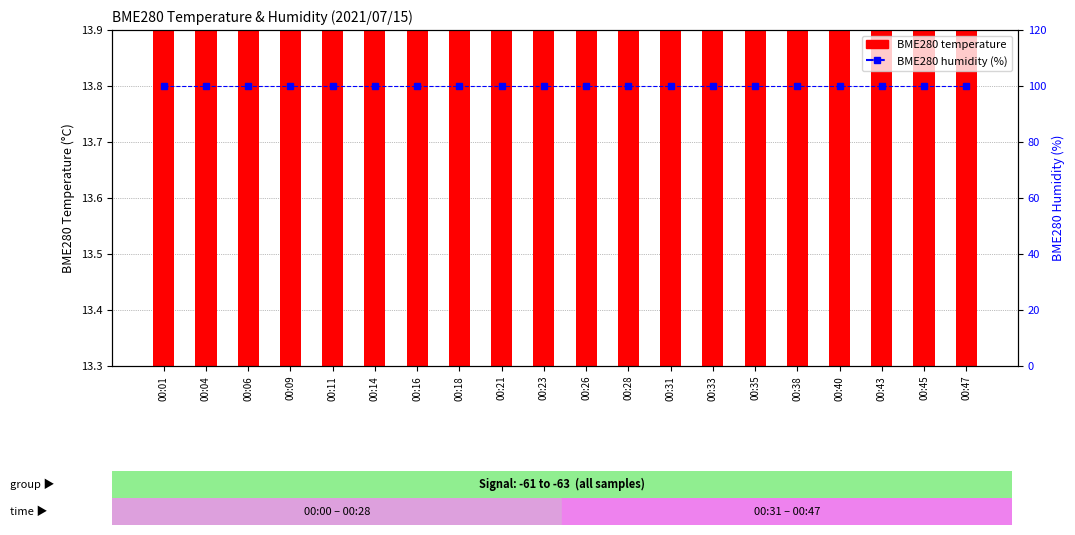

Is it true that BME280 humidity (%) equals 100.0 at 00:16?

True